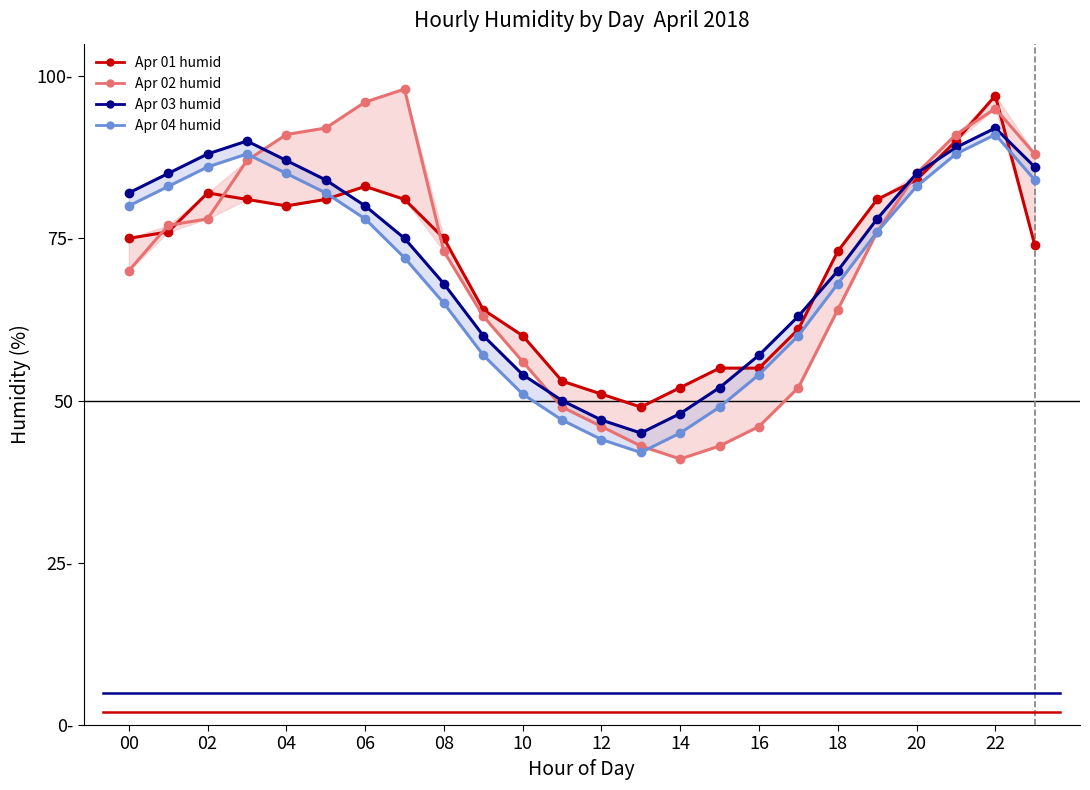

True or false: Apr 03 humid and Apr 04 humid intersect in this chart.

False